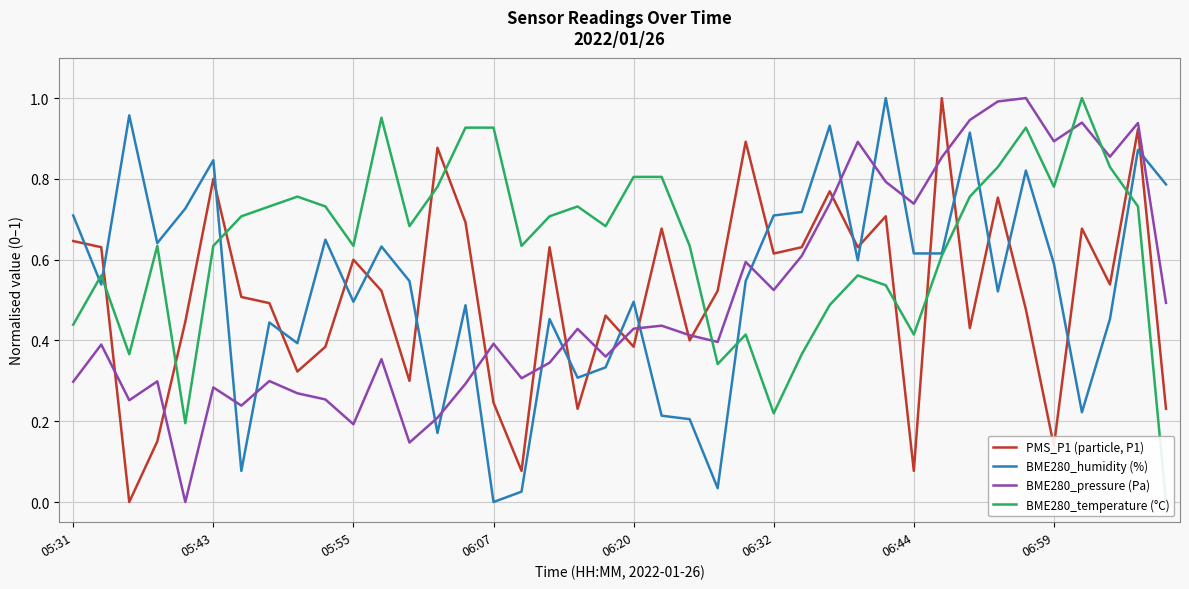

At 16, list the series in order from smallest to largest.

BME280_humidity (%), PMS_P1 (particle, P1), BME280_pressure (Pa), BME280_temperature (°C)